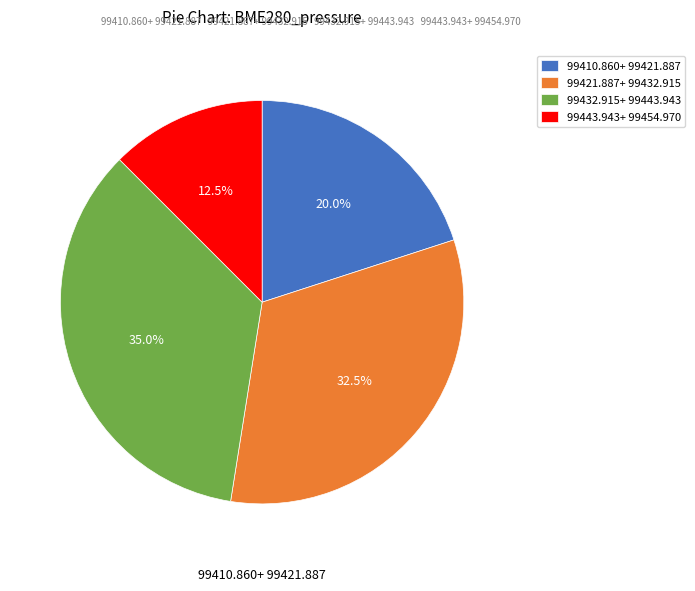

How many segments does this pie chart have?

4